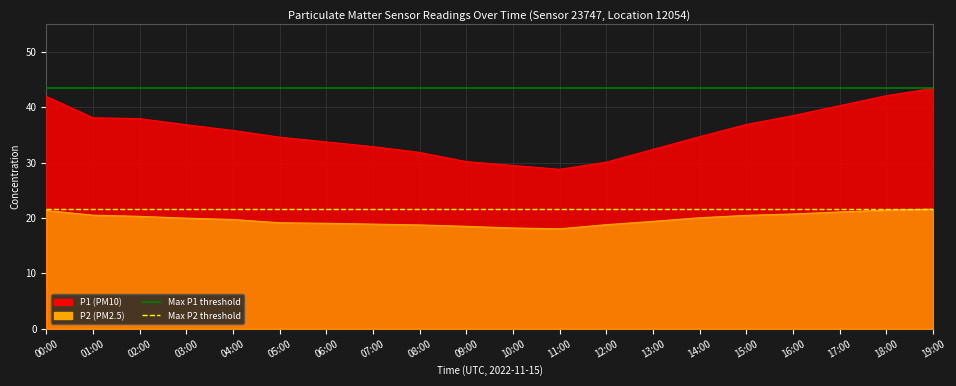

The Max P1 threshold series shows 9.8 at 01:00. True or false?

False